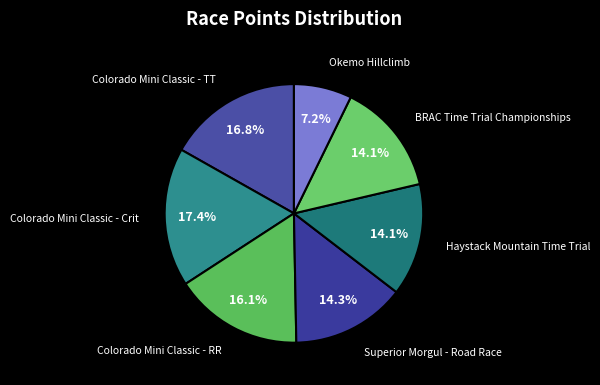

Which slice is the largest?

Colorado Mini Classic - Crit